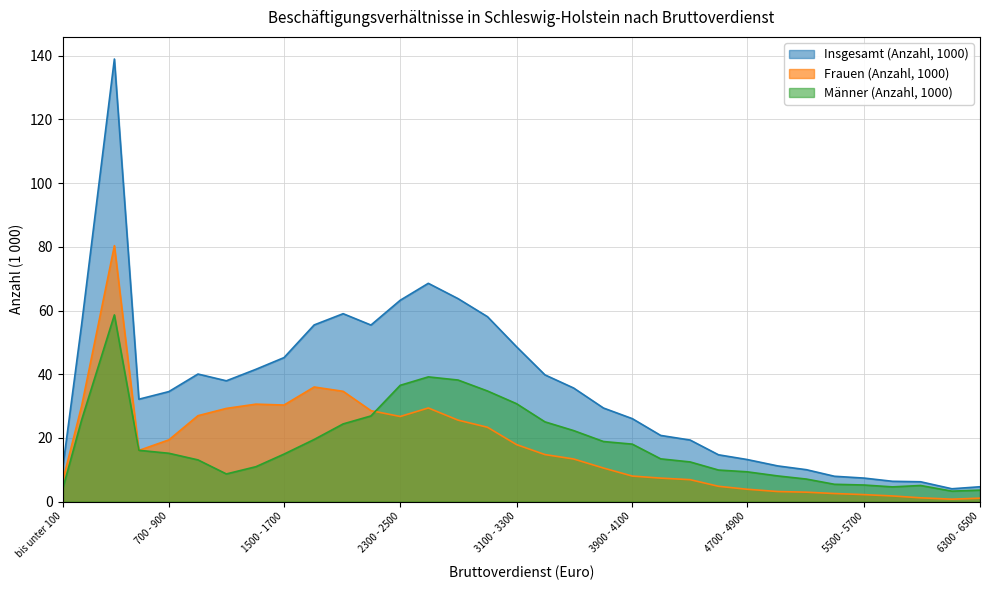

Between 1700 - 1900 and 2700 - 2900, which is larger?

2700 - 2900